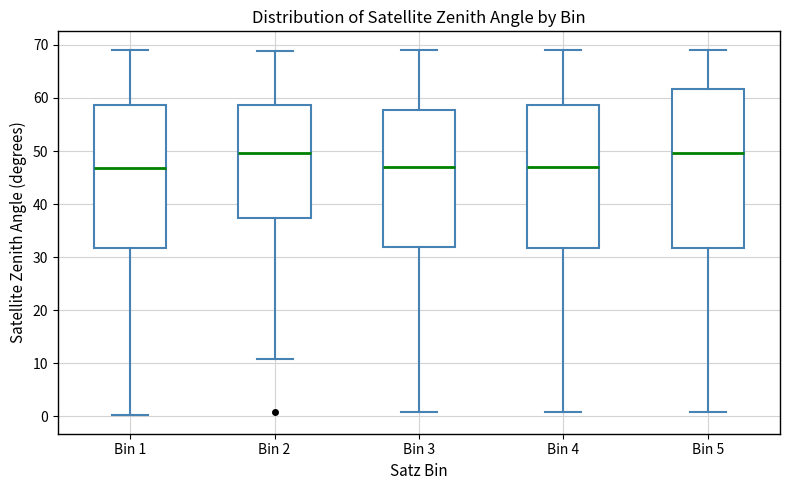

Where does the upper whisker of the box for Bin 1 end on the y-axis? The values are not printed on the chart, so give them approximately, as read against the axis.

69